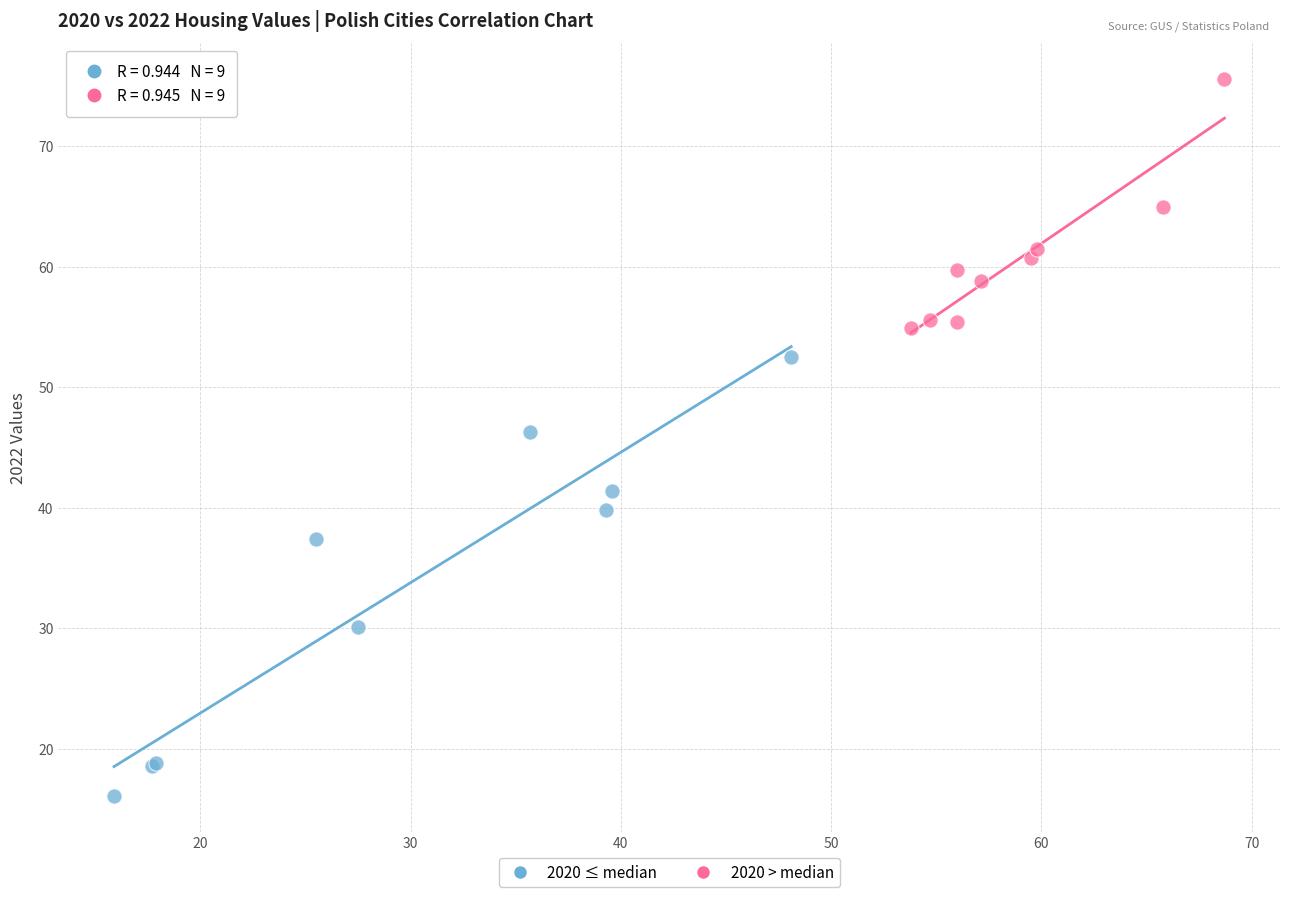

Which series contains the highest Y value?

2020 > median